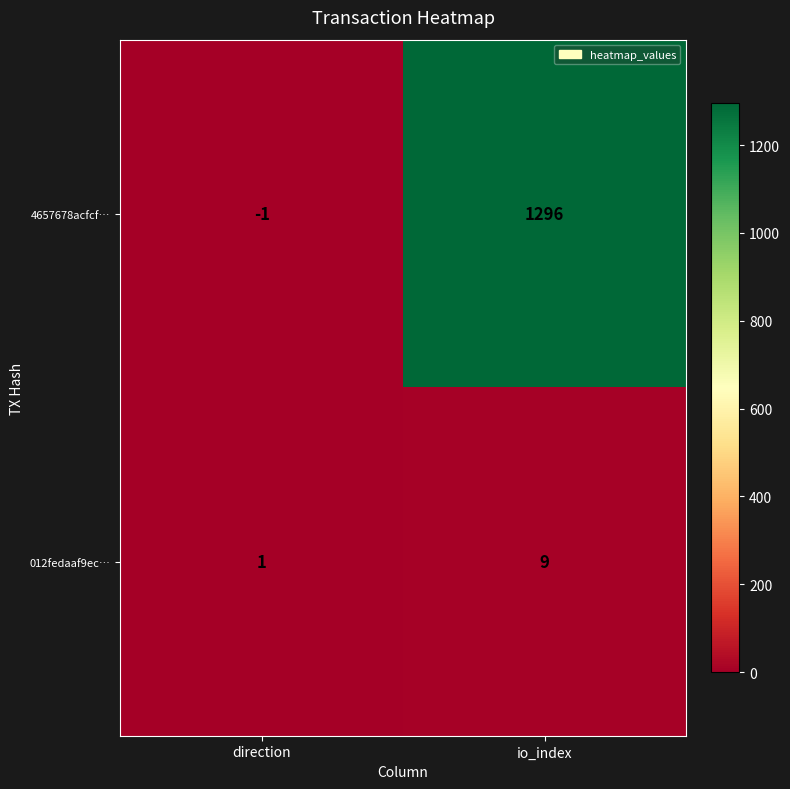

What is the maximum value for 012fedaaf9ec…?

9